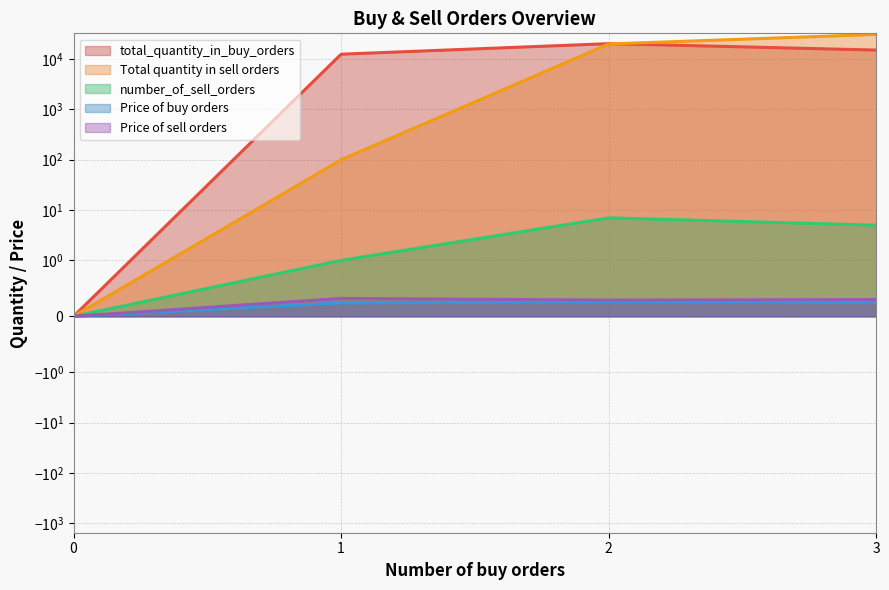

What is the difference between the highest and lowest values at 2?

20249.7